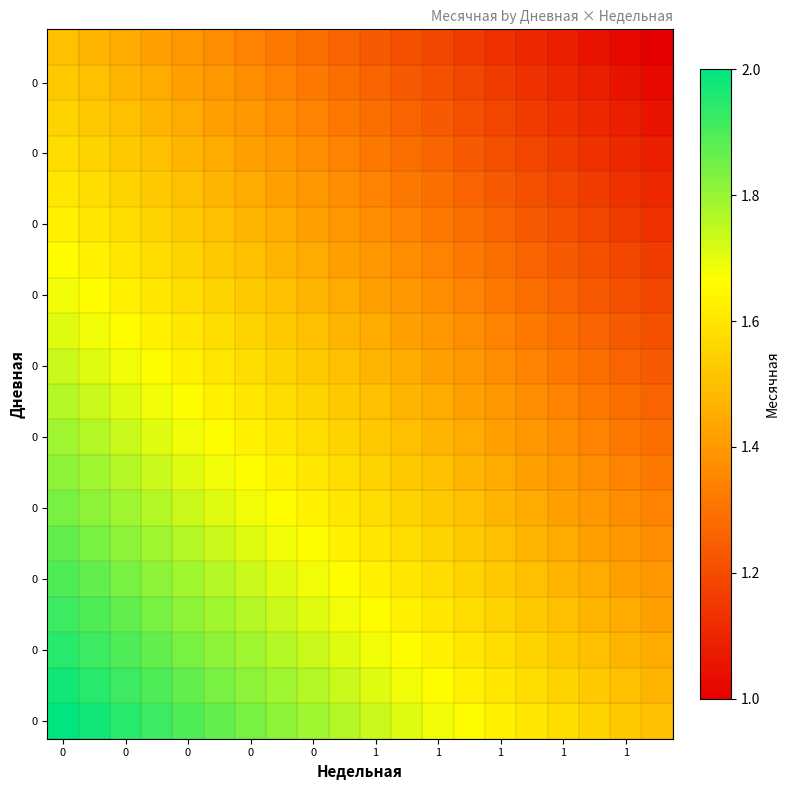

What is the maximum value shown in the chart?

2.0